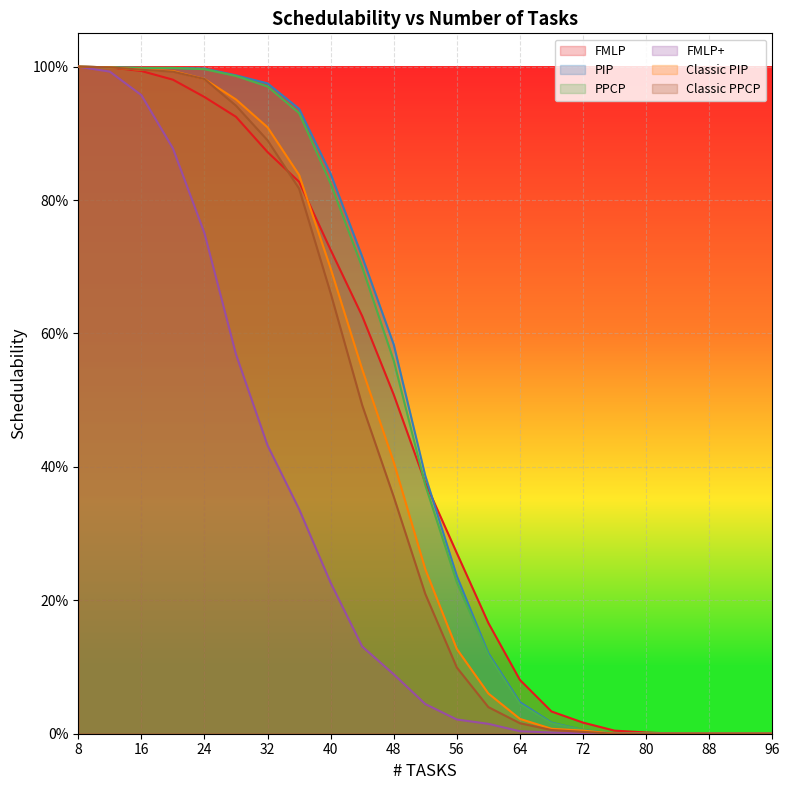

True or false: PIP and FMLP cross at least once.

True